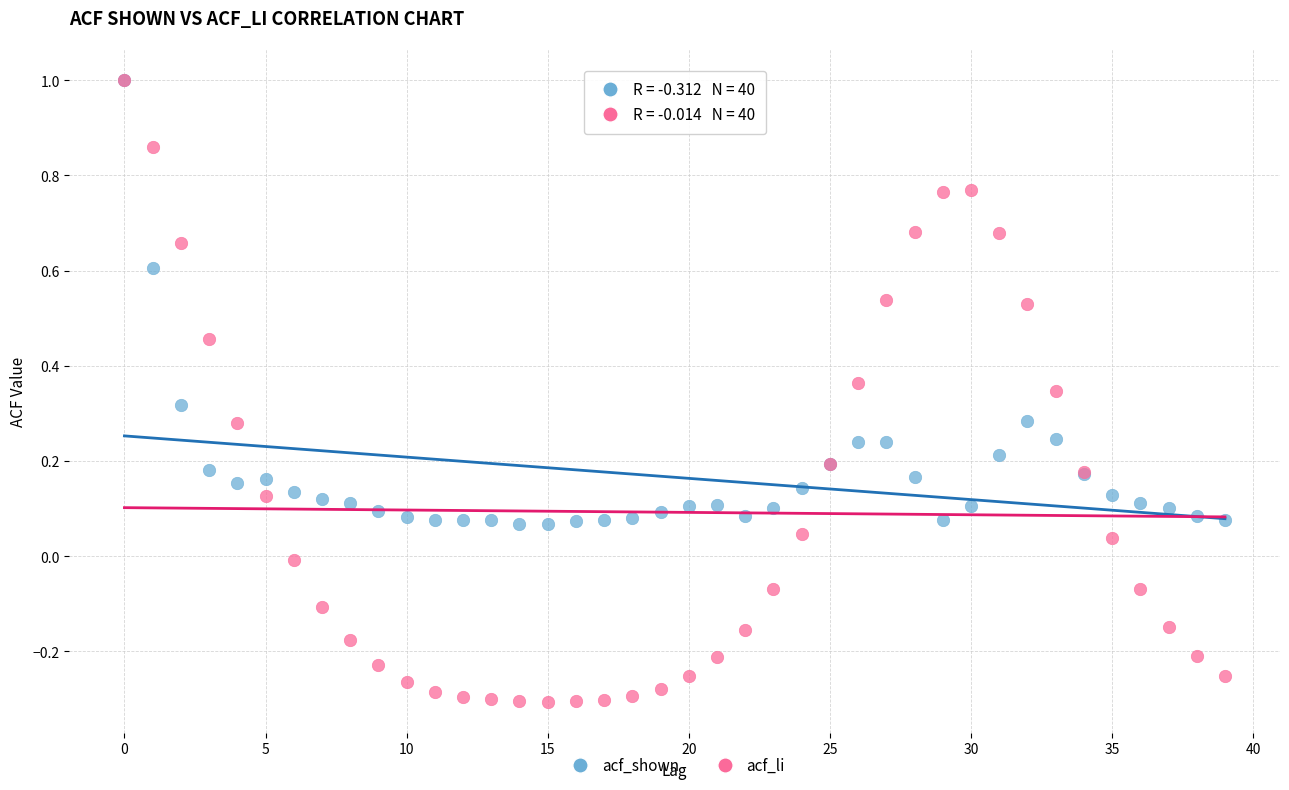

Which series has the widest spread of Y values?

acf_li